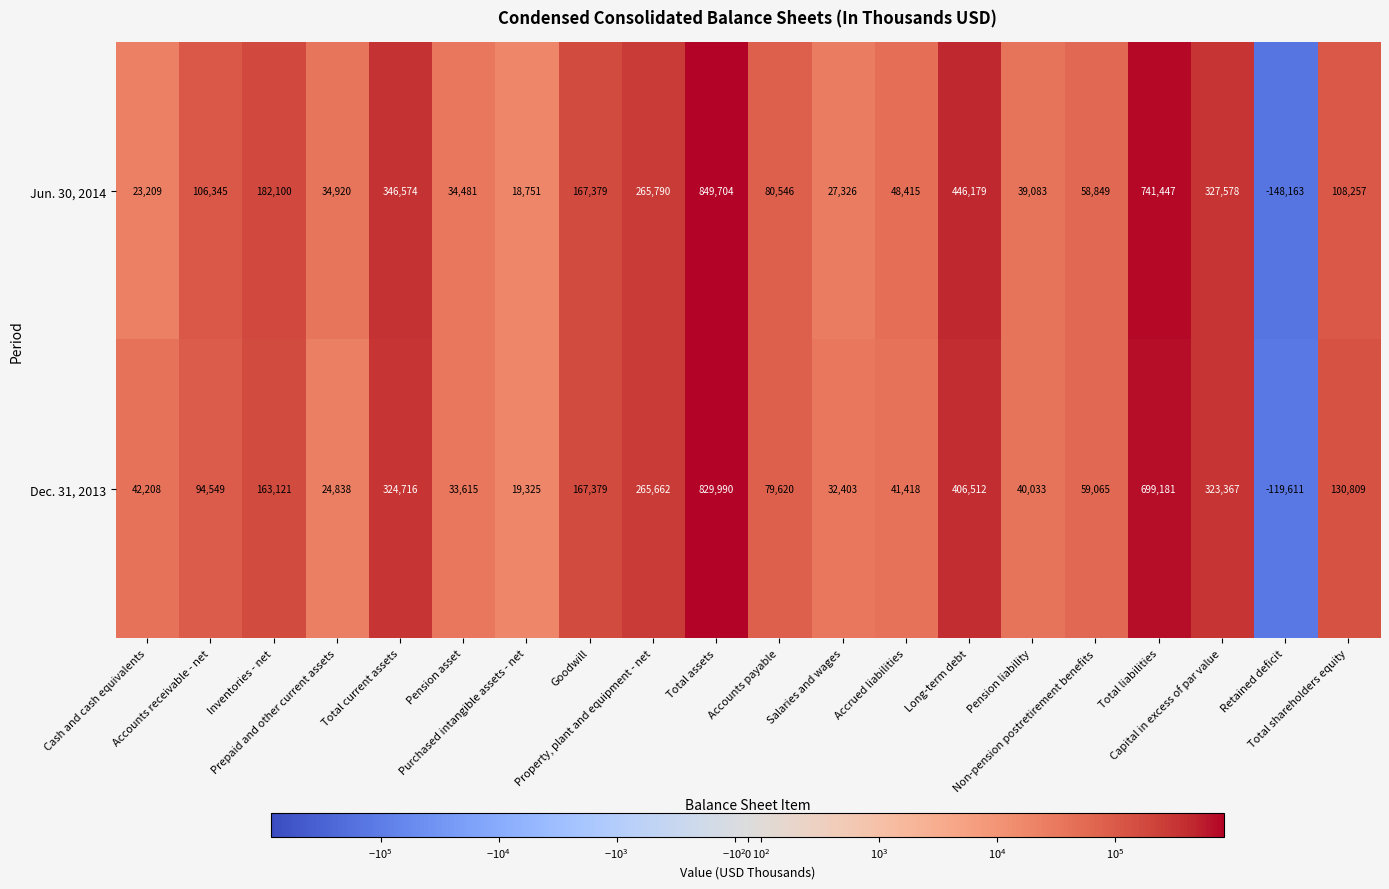

Which series has the widest spread of values?

Jun. 30, 2014